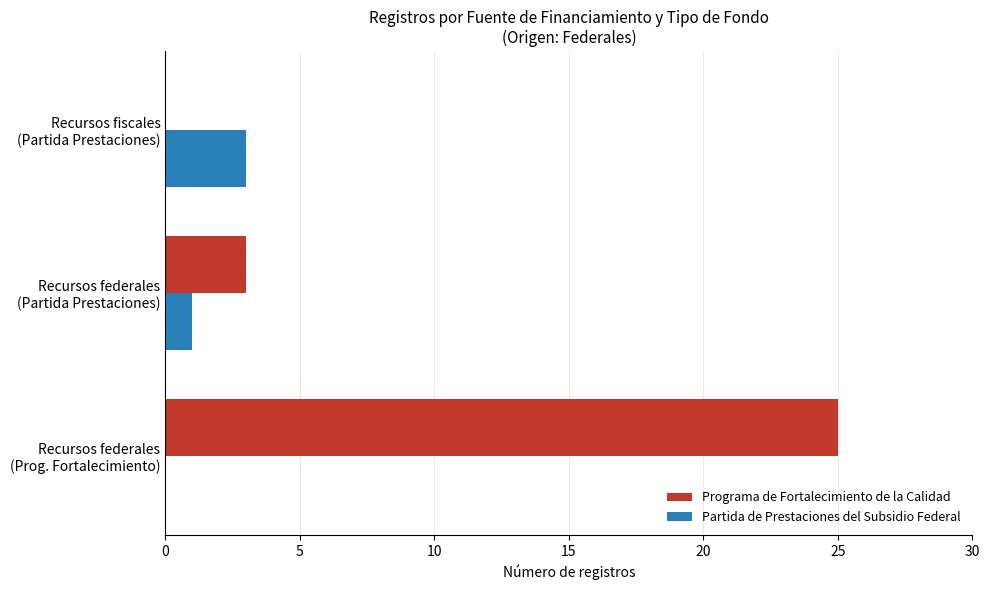

What is the sum of all Partida de Prestaciones del Subsidio Federal values?

4